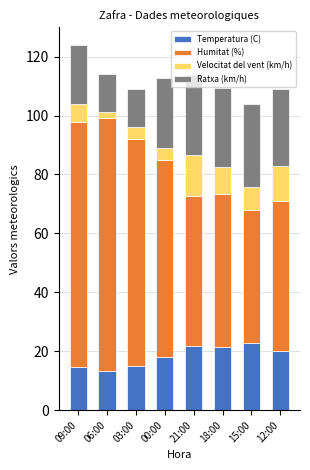

What is the total value across all series at 12:00?

109.0